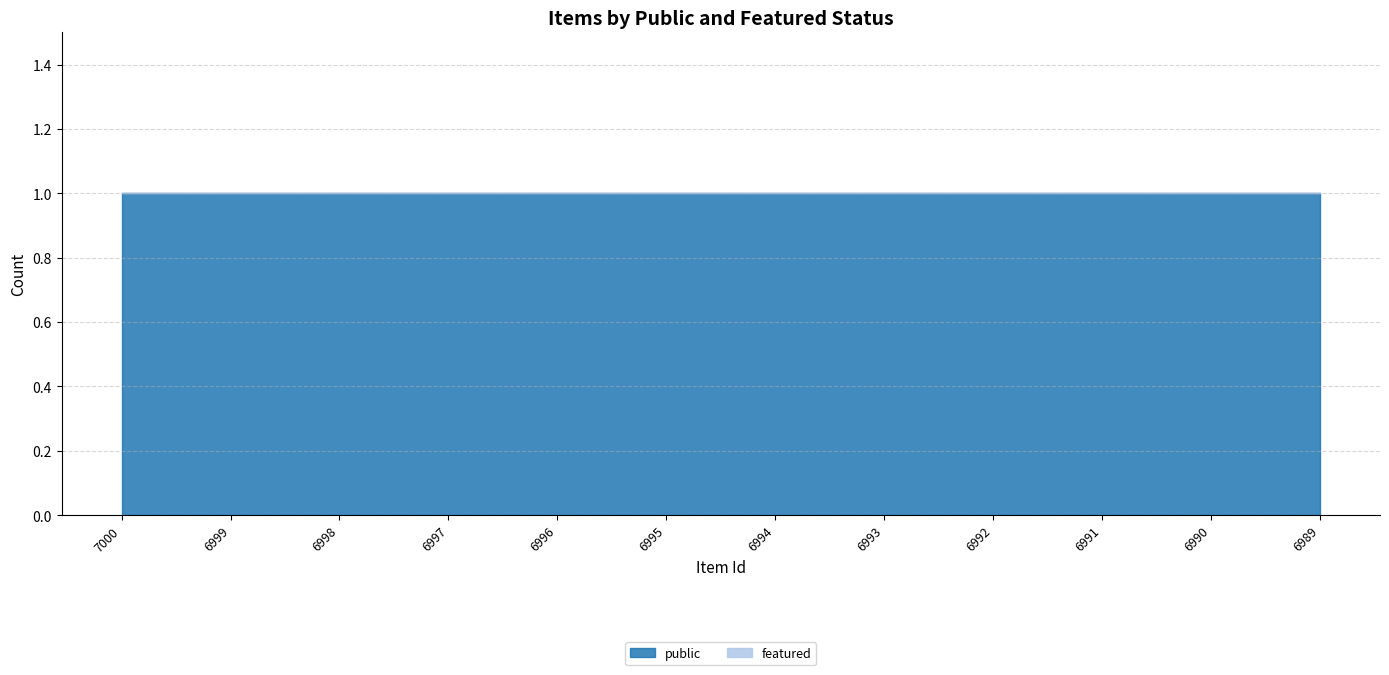

List the series in order of their overall mean, highest first.

public, featured